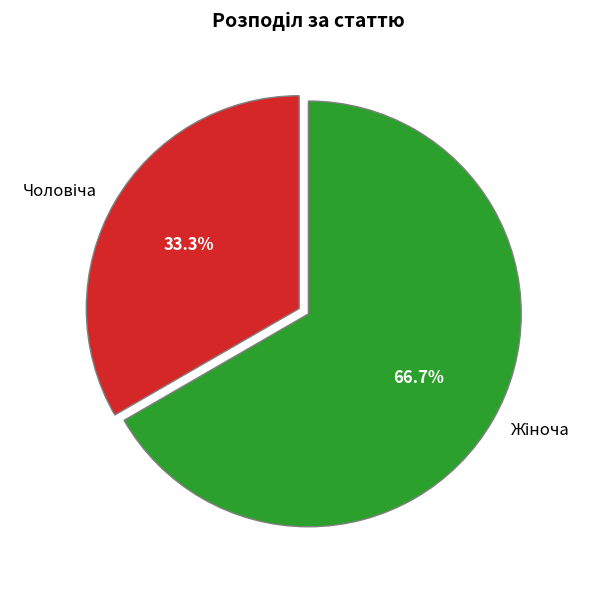

Does any single category account for the majority?

Yes